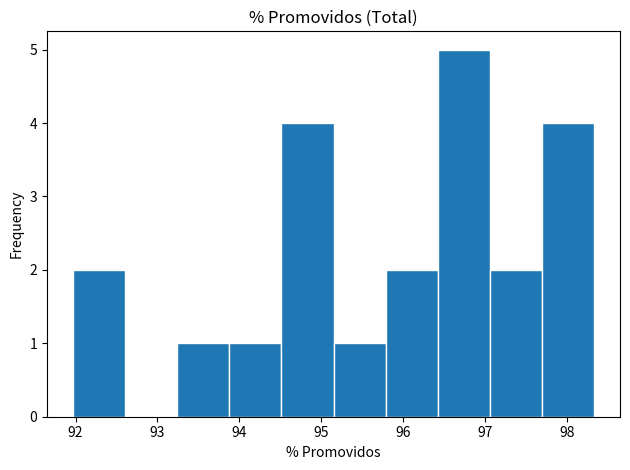

How tall is the bar that spans 97.7 to 98.3 on the x-axis? Neither the bar edges nor the heights are printed on the chart, so give them approximately, as read against the axes.

4